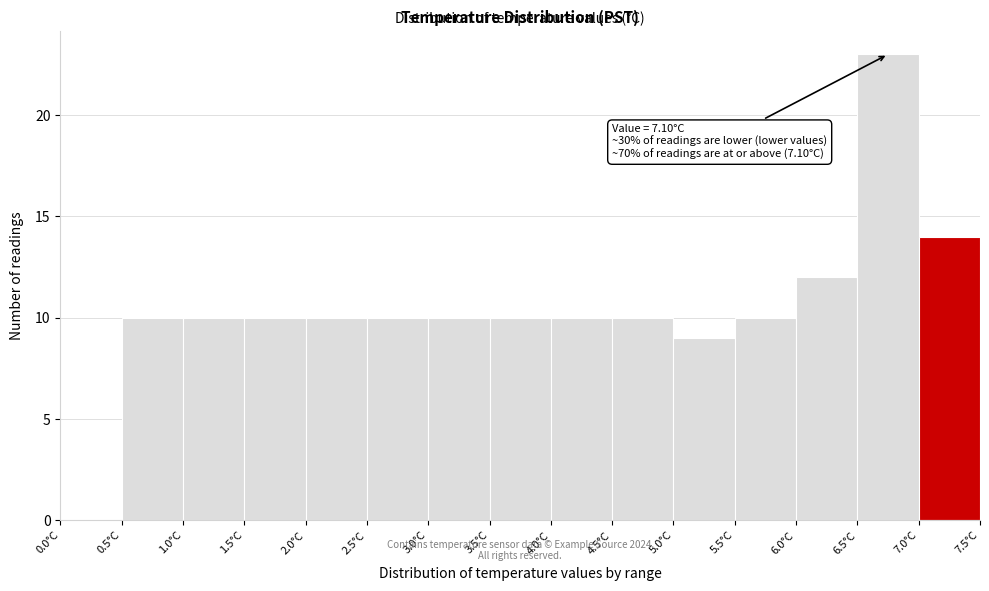

Over which range of the x-axis is the bar tallest?

6.5 to 7.0